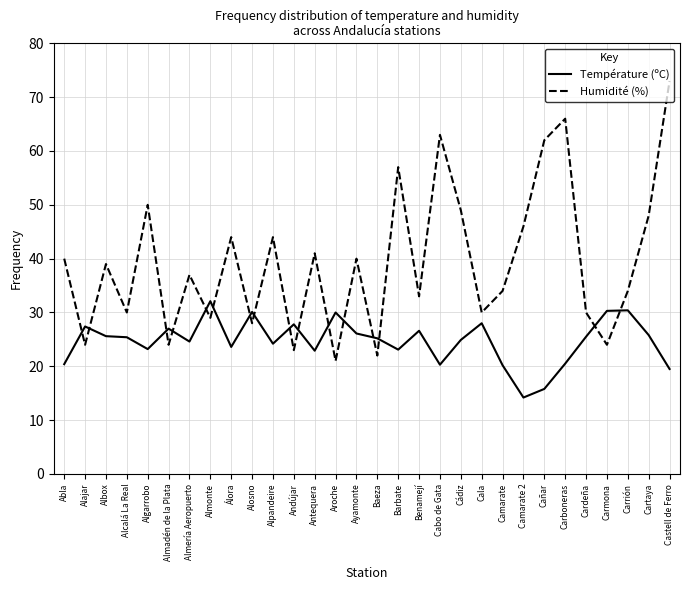

At which category is the sum across all series the highest?

Castell de Ferro